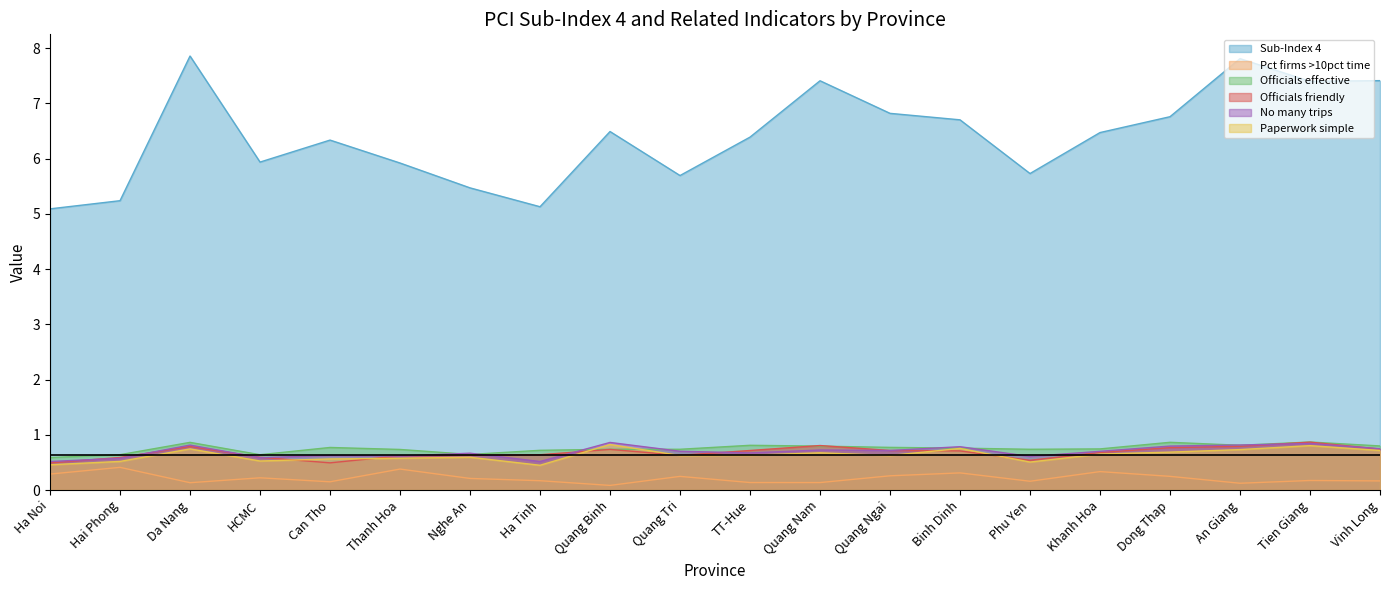

What position from the left is Nghe An?

7